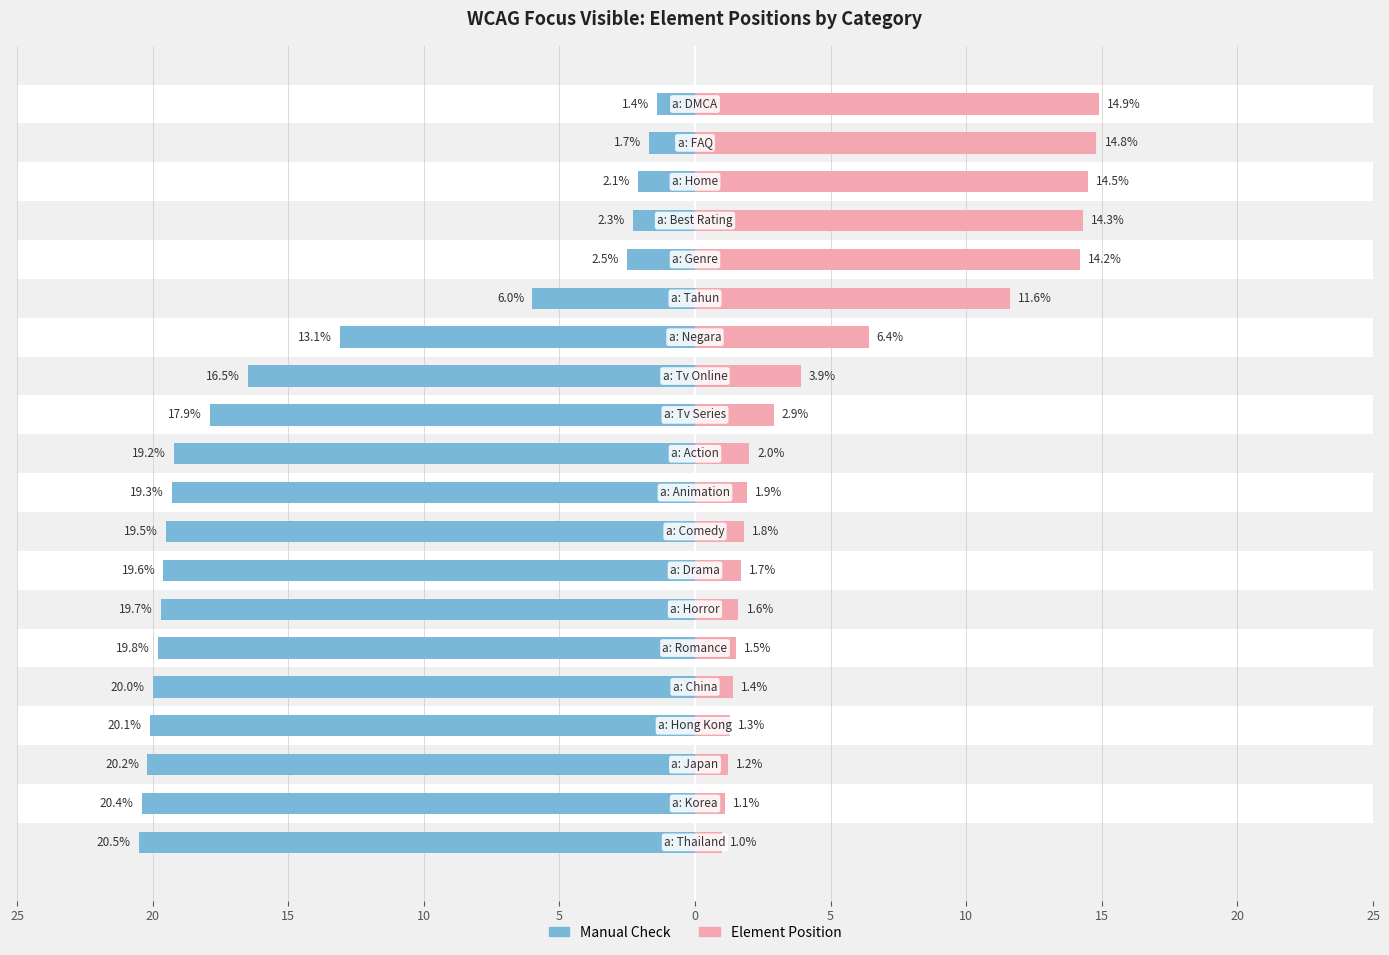

Reading left to right, list all the values displayed in this chart.

Manual Check: -1.4	-1.7	-2.1	-2.3	-2.5	-6.0	-13.1	-16.5	-17.9	-19.2	-19.3	-19.5	-19.6	-19.7	-19.8	-20.0	-20.1	-20.2	-20.4	-20.5
Element Position: 14.9	14.8	14.5	14.3	14.2	11.6	6.4	3.9	2.9	2.0	1.9	1.8	1.7	1.6	1.5	1.4	1.3	1.2	1.1	1.0